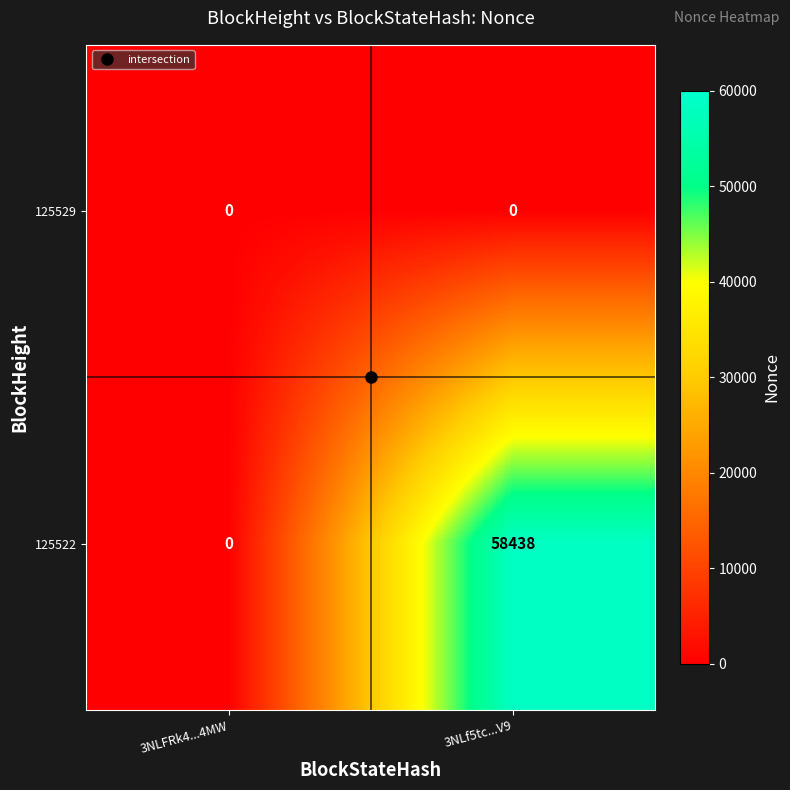

Is it true that 125522 equals 0 at 3NLFRk4...4MW?

True